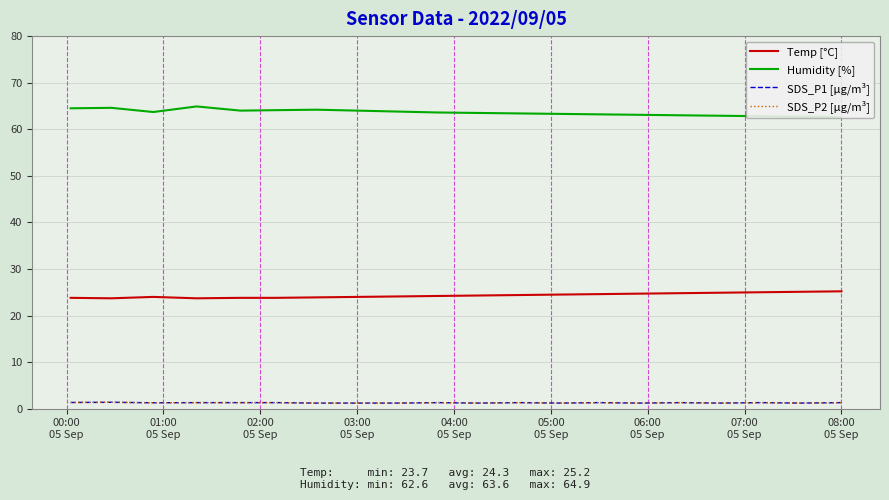

True or false: SDS_P1 [µg/m³] and Temp [°C] intersect in this chart.

False